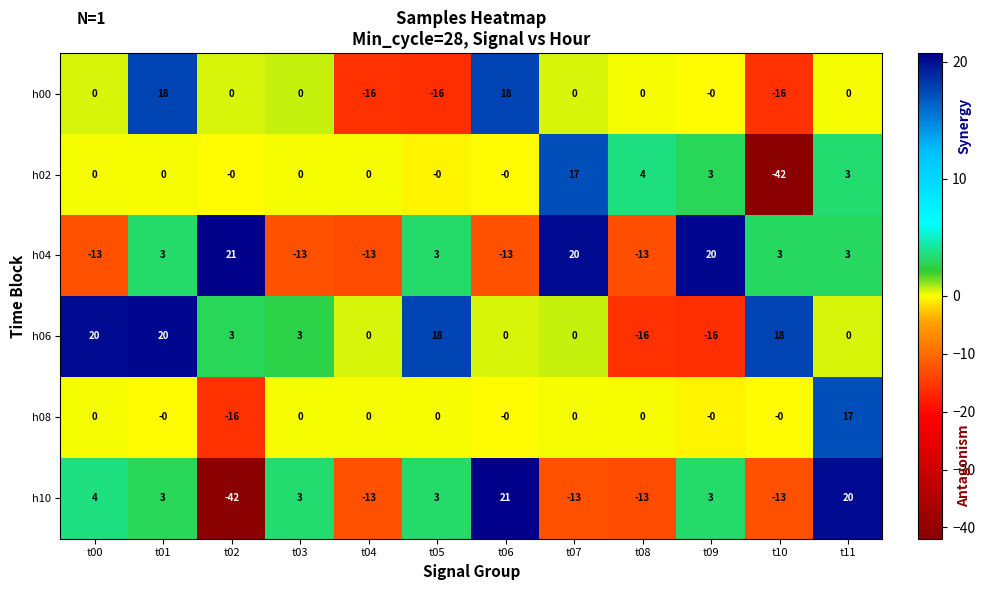

Is it true that h08 equals 0 at t00?

True